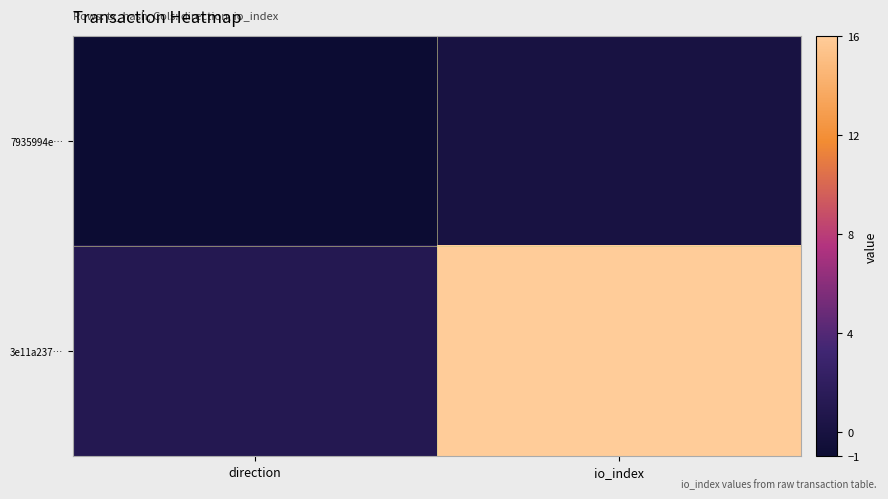

Reading left to right, extract all data points from this chart.

7935994e…: direction=-1	io_index=0
3e11a237…: direction=1	io_index=16